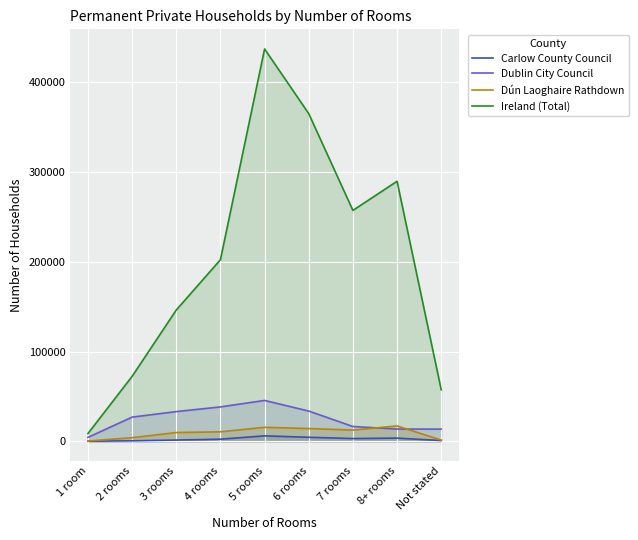

What is the label of the 7th point from the left?

7 rooms